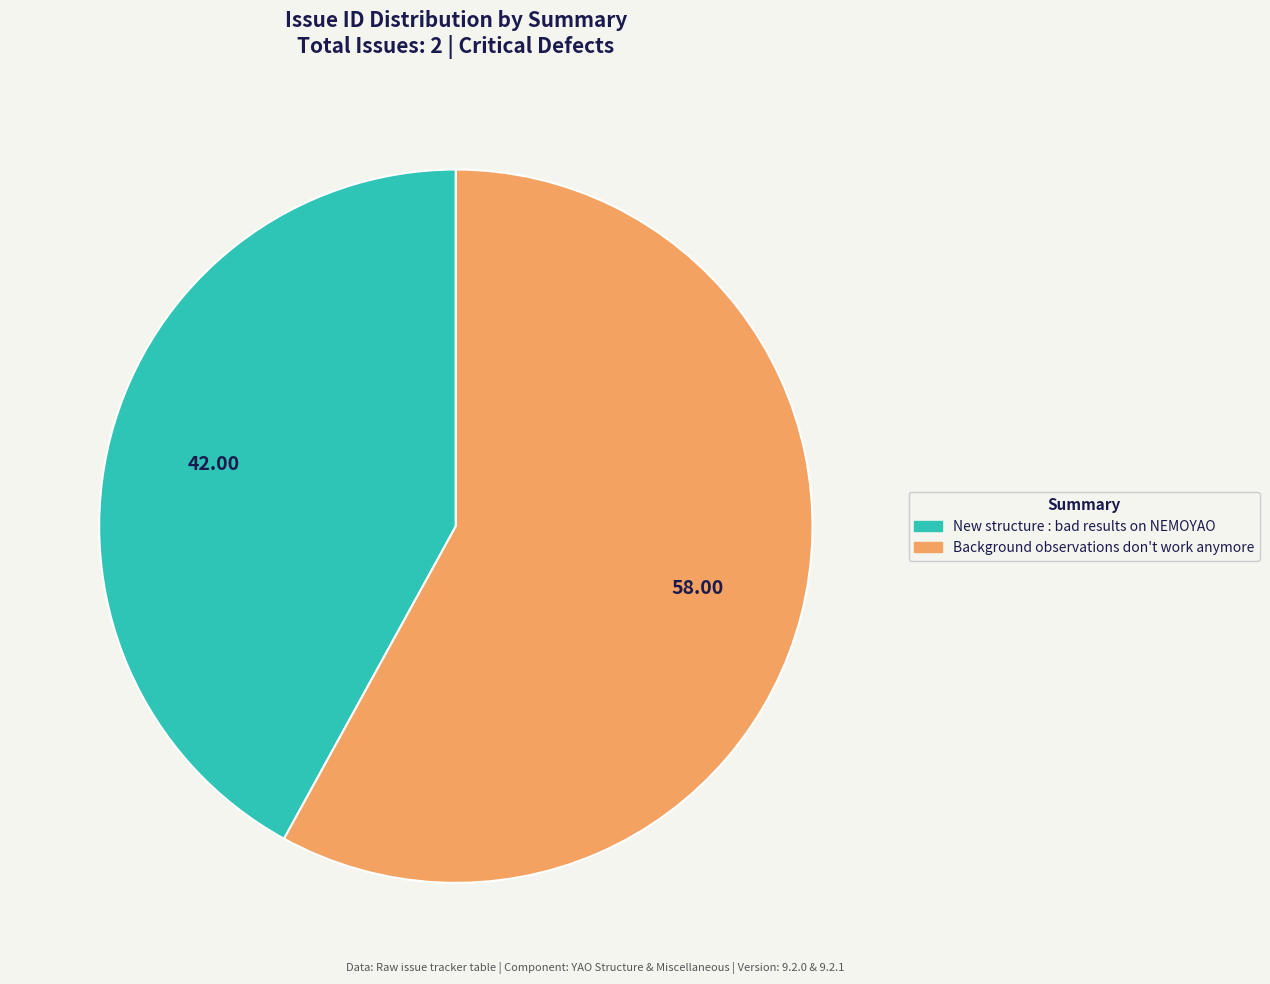

Which slice represents more than half of the pie?

Background observations don't work anymore